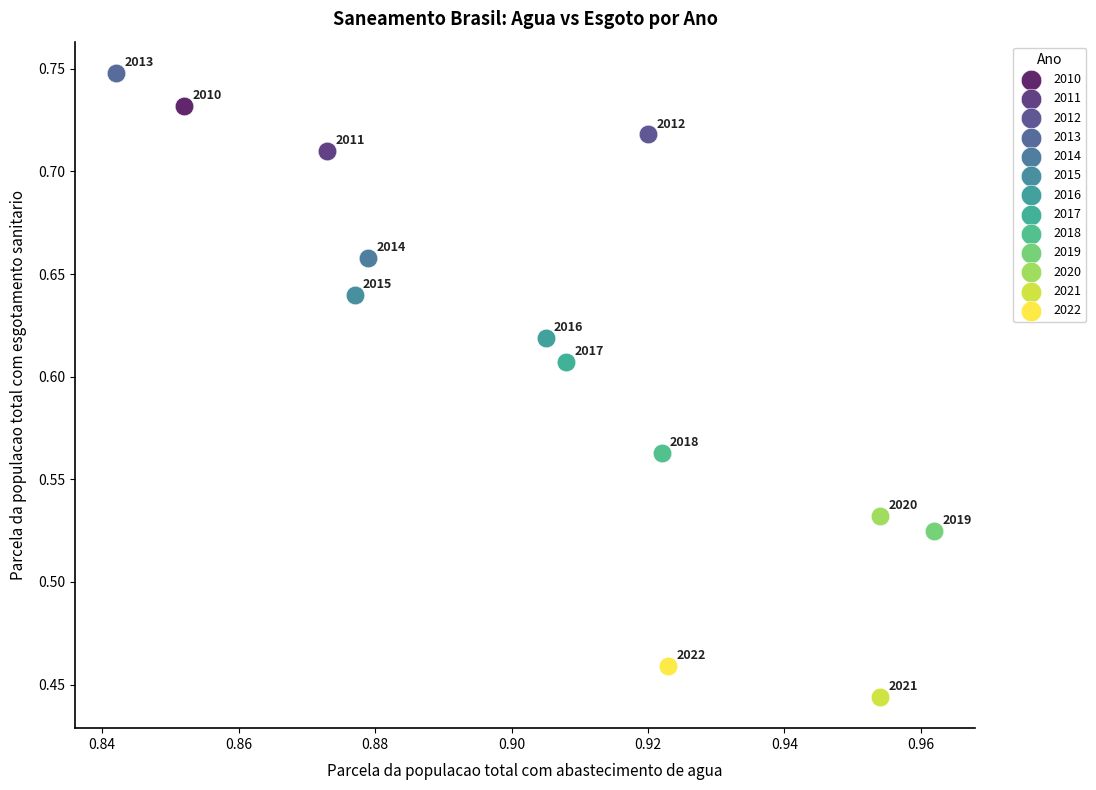

What are all the series names shown in the legend?

2010, 2011, 2012, 2013, 2014, 2015, 2016, 2017, 2018, 2019, 2020, 2021, 2022